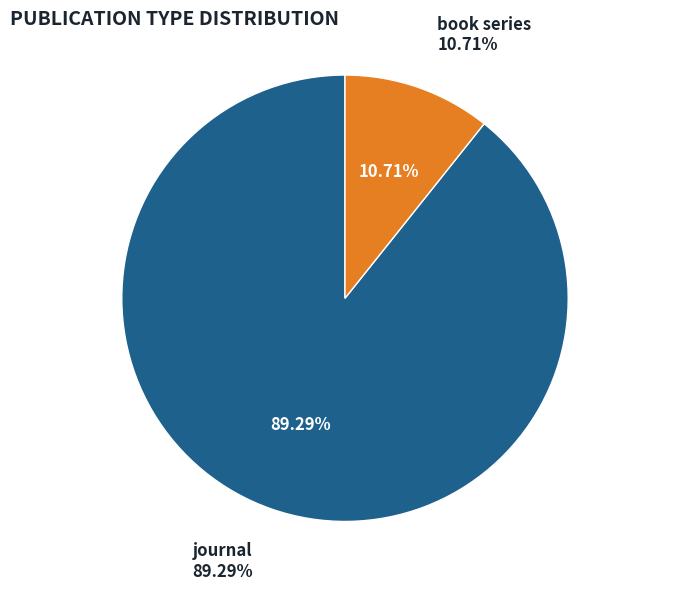

Which slice is the largest?

journal